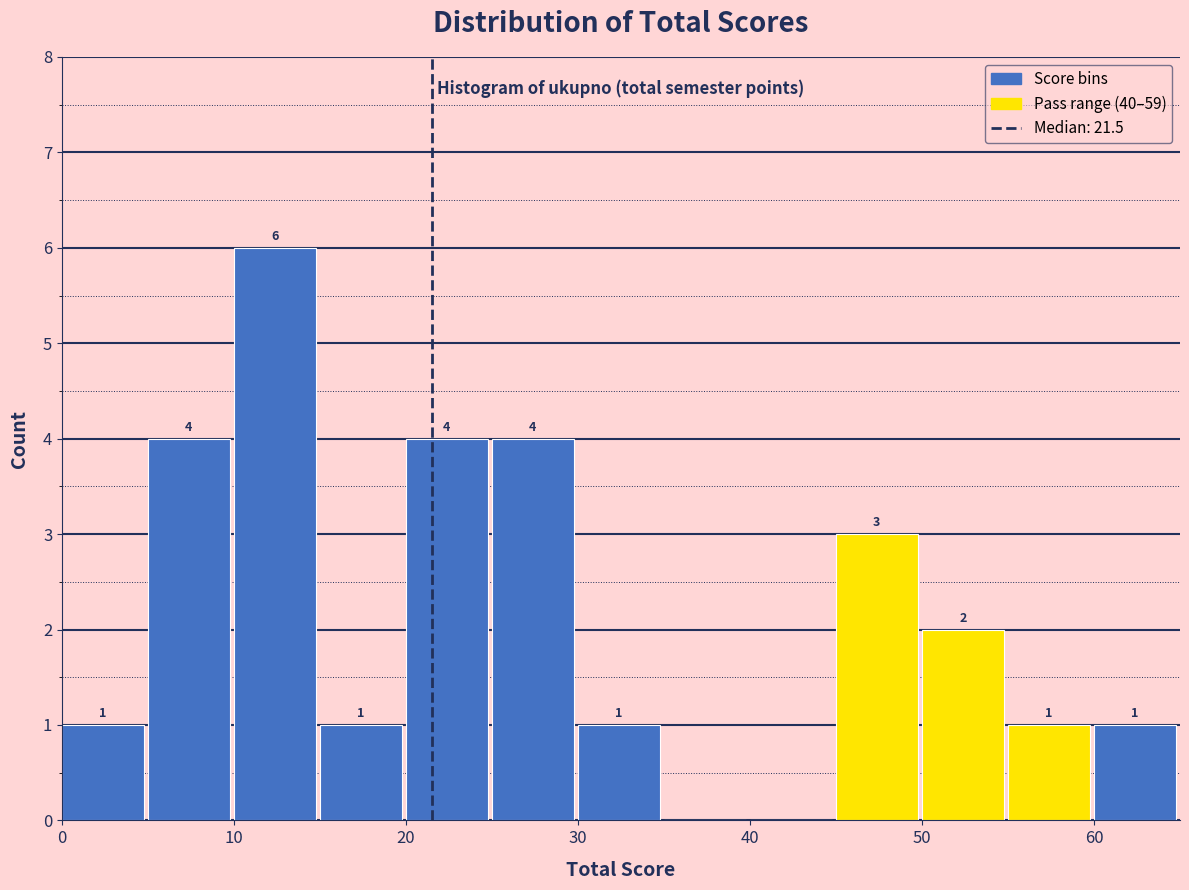

Over which range of the x-axis is the bar tallest?

10 to 15